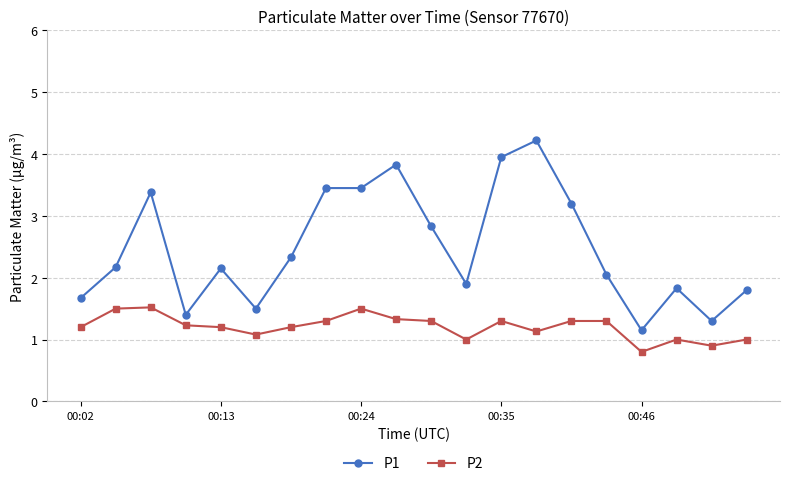

What are all the series names shown in the legend?

P1, P2